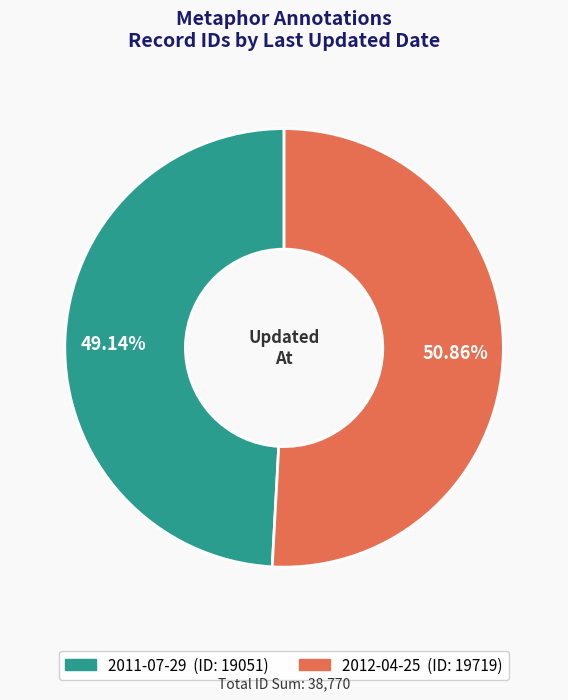

To the nearest percent, what percentage of the pie is 2012-04-25?

51%